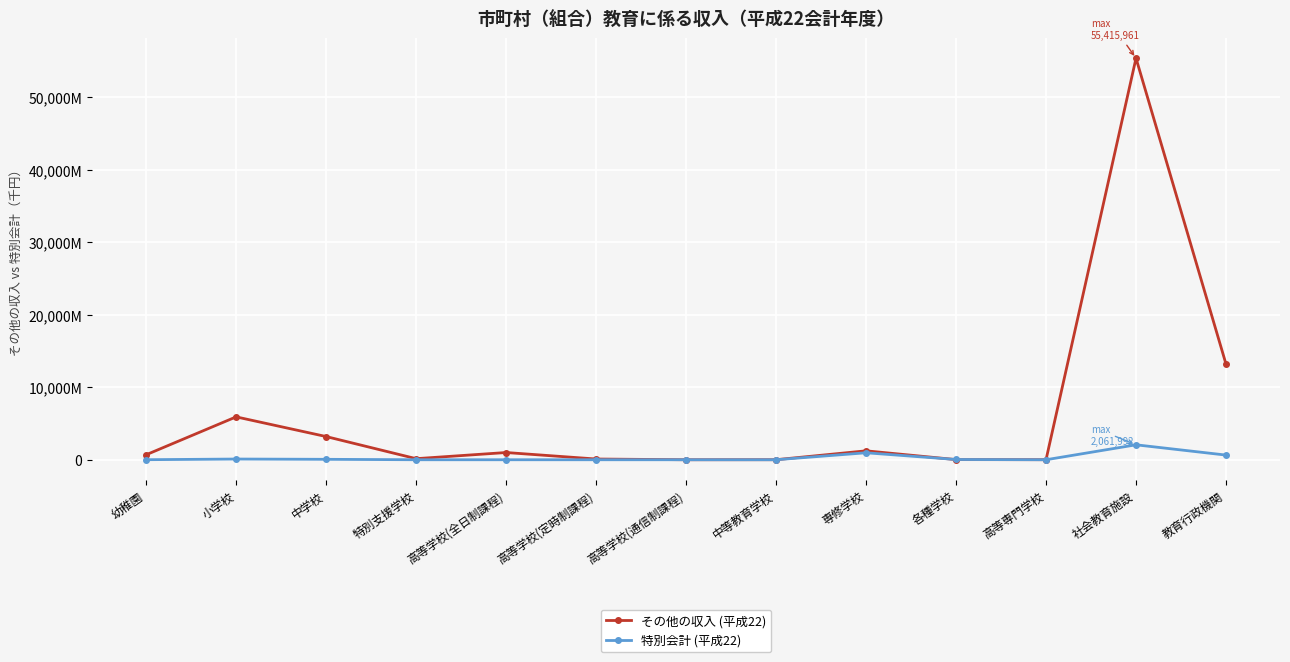

Is this an area chart (filled region under the line)?

No